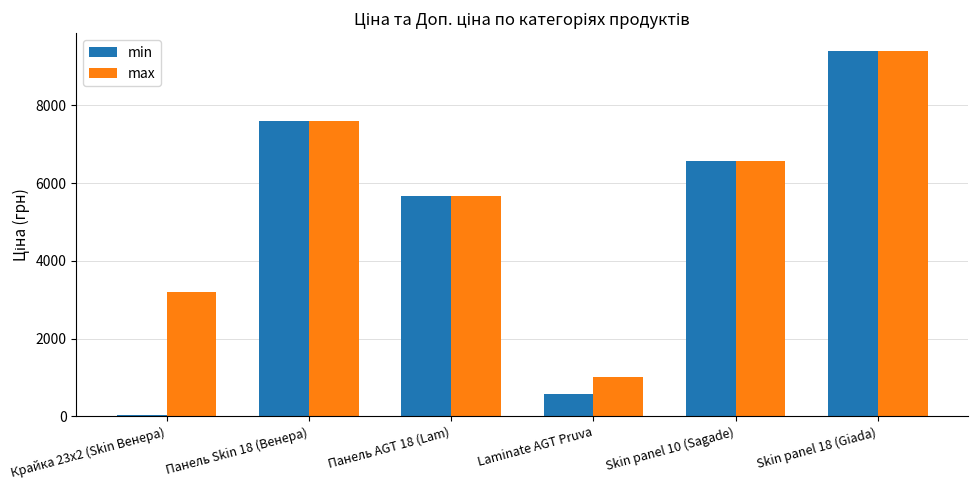

List the labels in order of min value, largest first.

Skin panel 18 (Giada), Панель Skin 18 (Венера), Skin panel 10 (Sagade), Панель AGT 18 (Lam), Laminate AGT Pruva, Крайка 23x2 (Skin Венера)